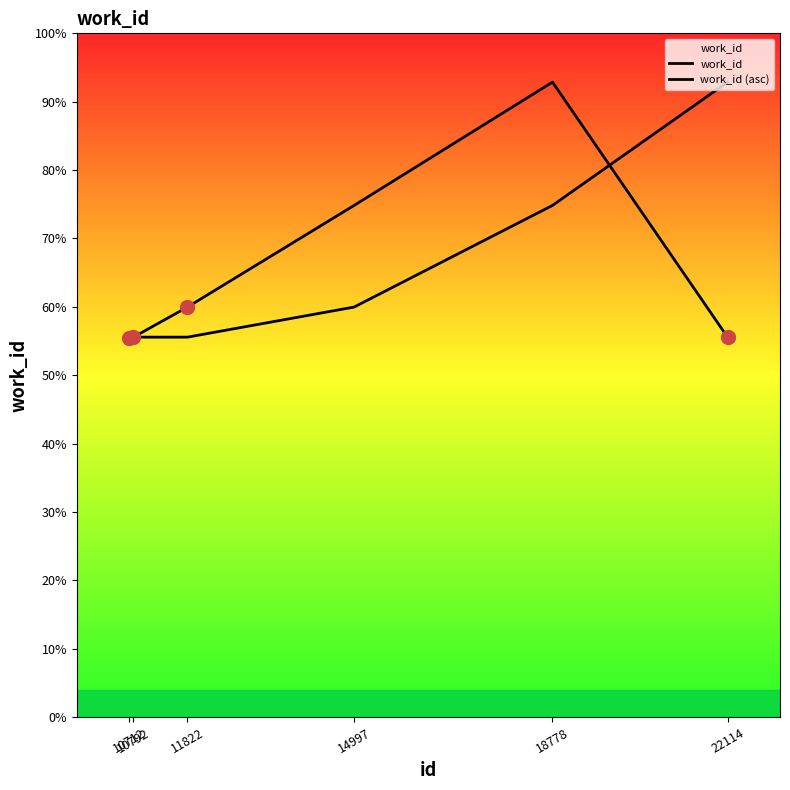

At which category is the sum across all series the highest?

18778